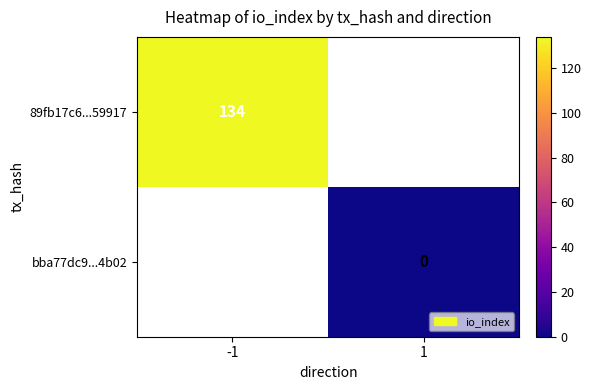

The value of 89fb17c6...59917 at -1 is 229. True or false?

False